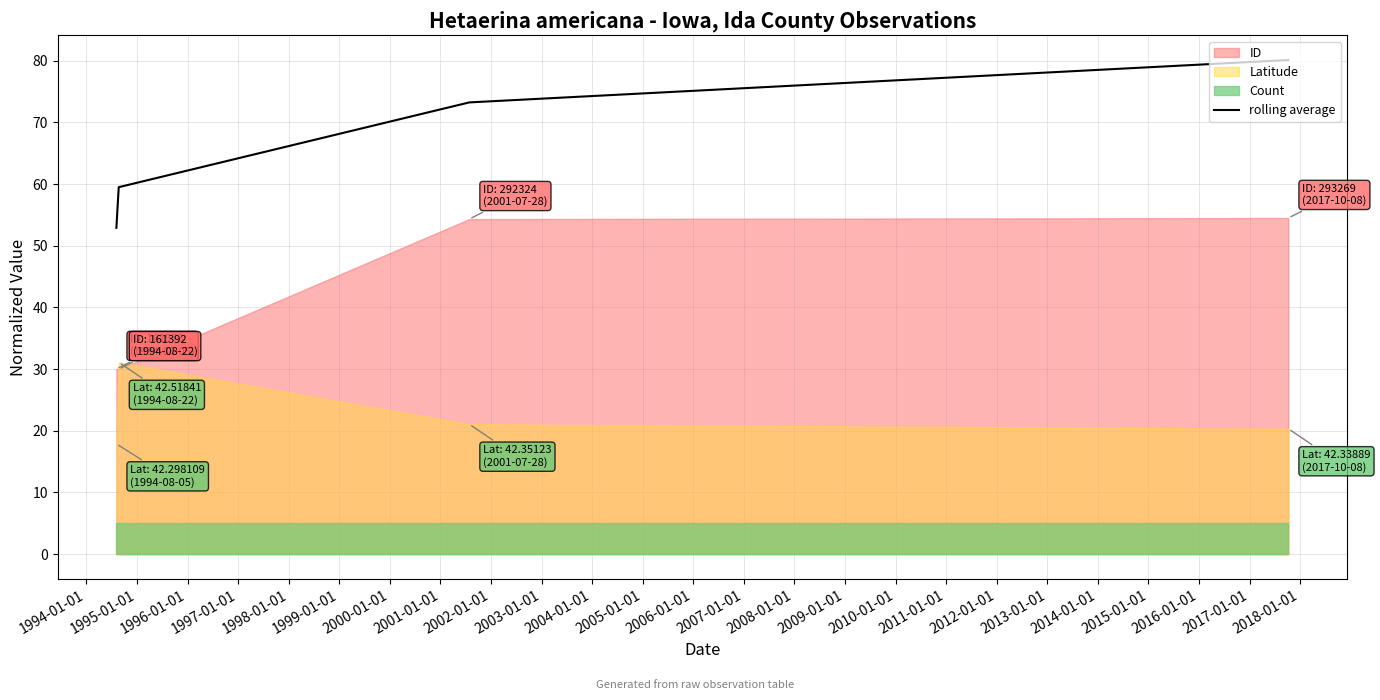

True or false: rolling average has more than 0 interior local peaks.

False